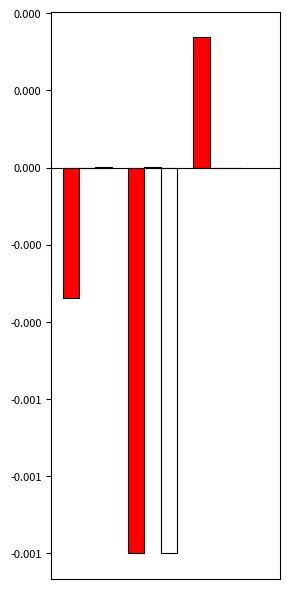

Does the chart contain stacked bars?

No